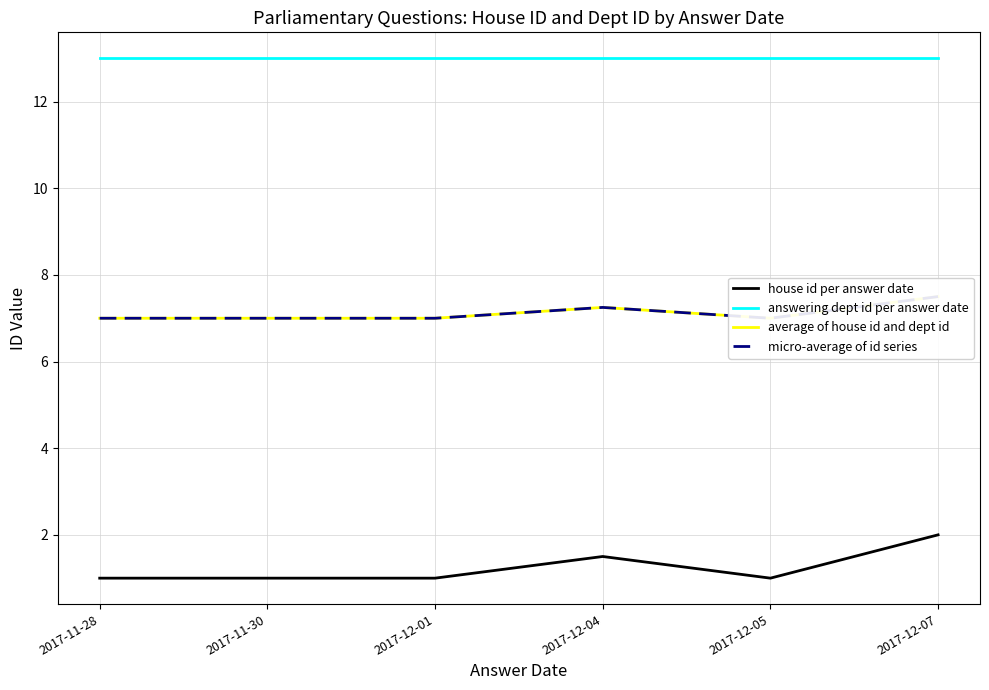

How many lines are shown in the chart?

4